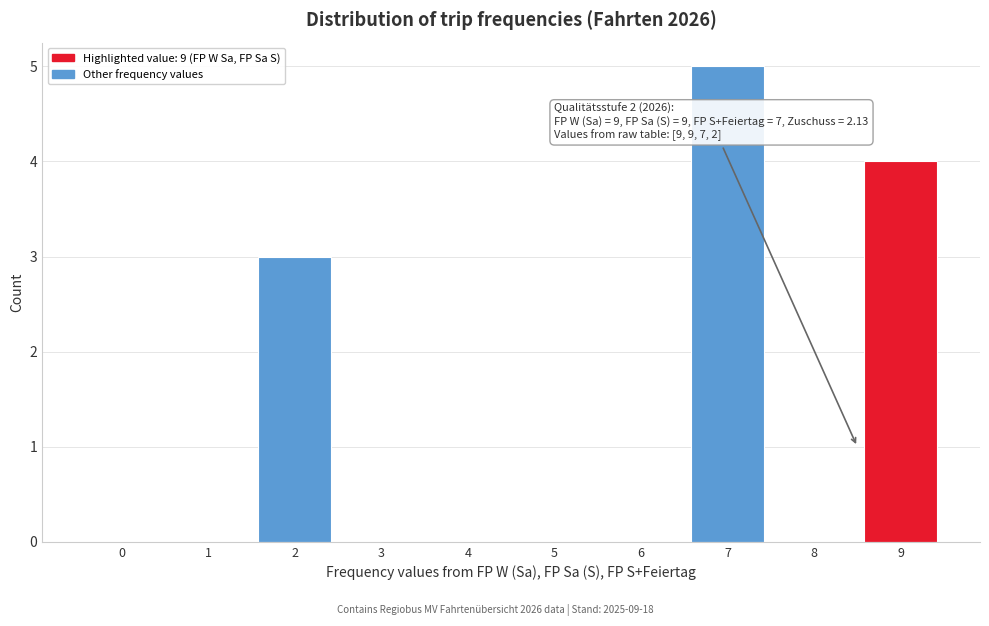

Reading left to right, what are all the values shown in this chart?

0=0	1=0	2=3	3=0	4=0	5=0	6=0	7=5	8=0	9=4